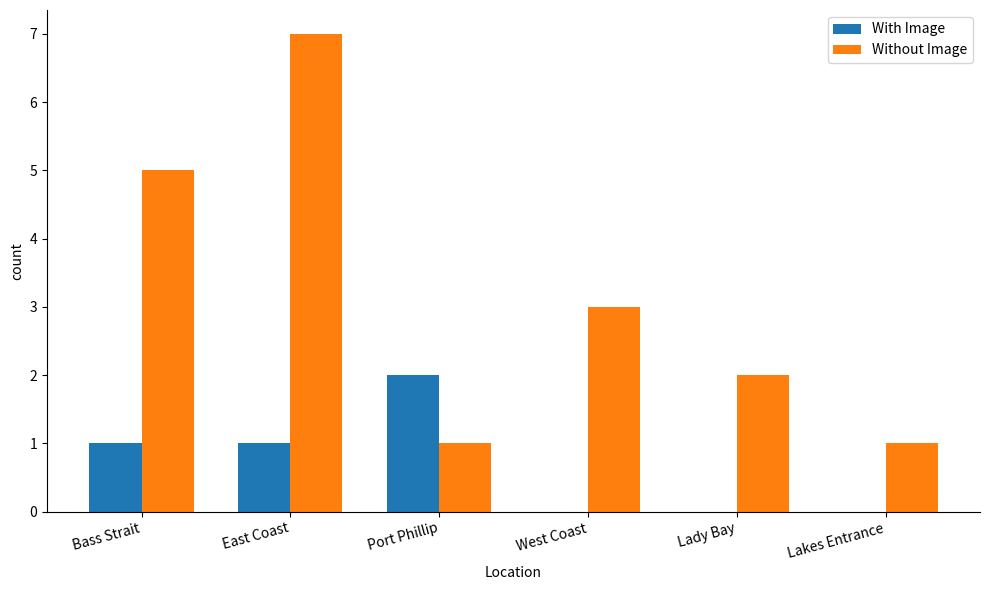

What is the sum of all Without Image values?

19